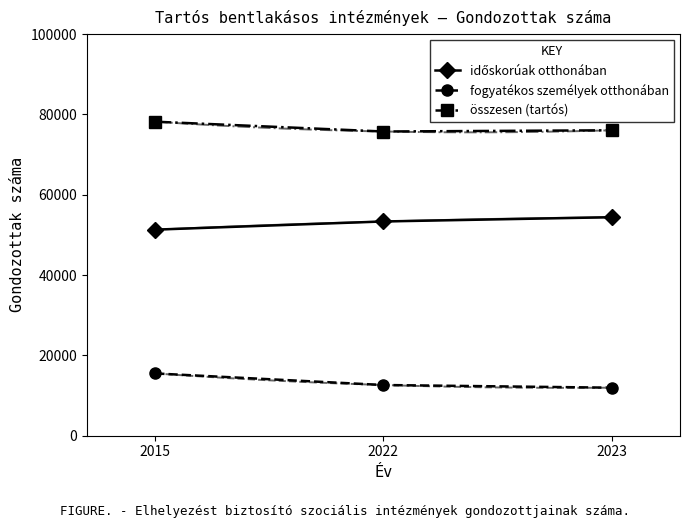

Reading left to right, extract all data points from this chart.

időskorúak otthonában: 51312	53348	54406
fogyatékos személyek otthonában: 15510	12626	11961
összesen (tartós): 78193	75749	76054